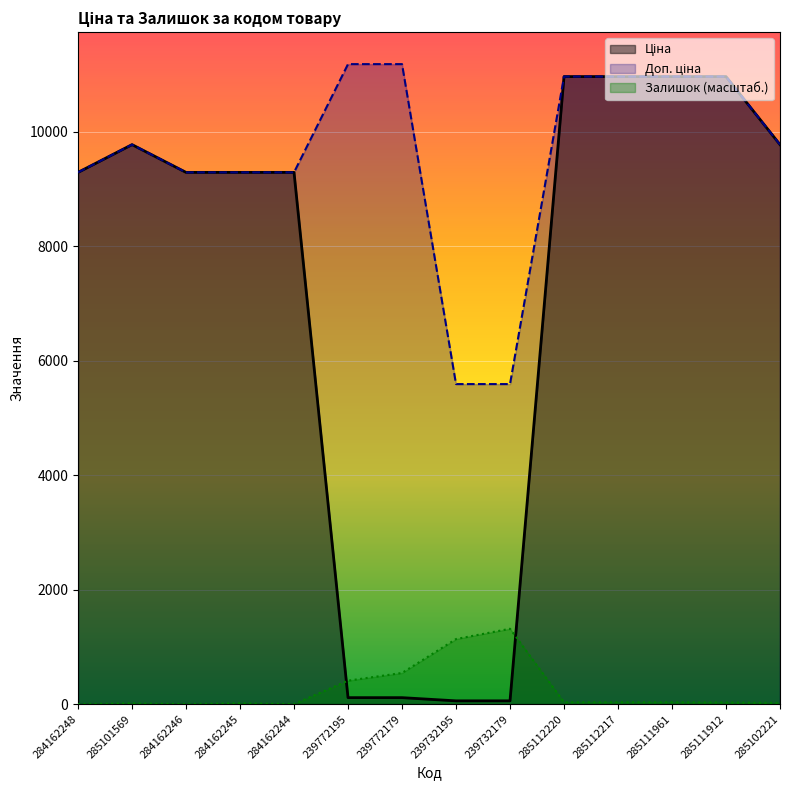

Rank the categories by Залишок value from lowest to highest.

284162248, 284162246, 284162244, 285101569, 284162245, 285102221, 285111912, 285112220, 285112217, 285111961, 239772195, 239772179, 239732195, 239732179